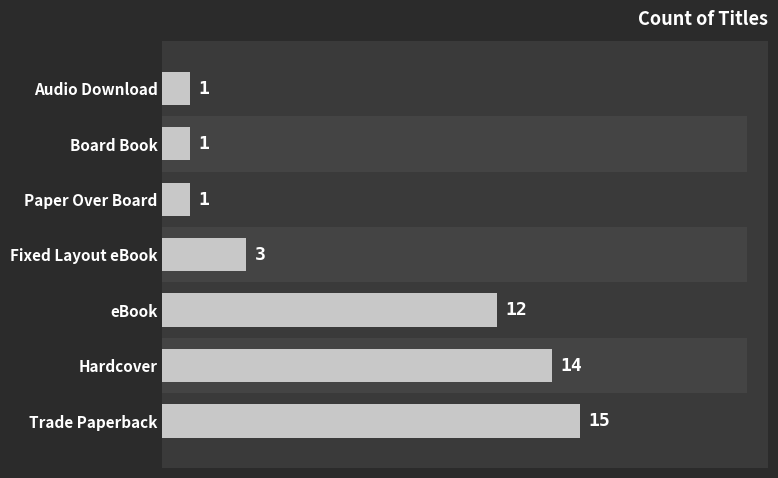

What is the sum of all values?

47